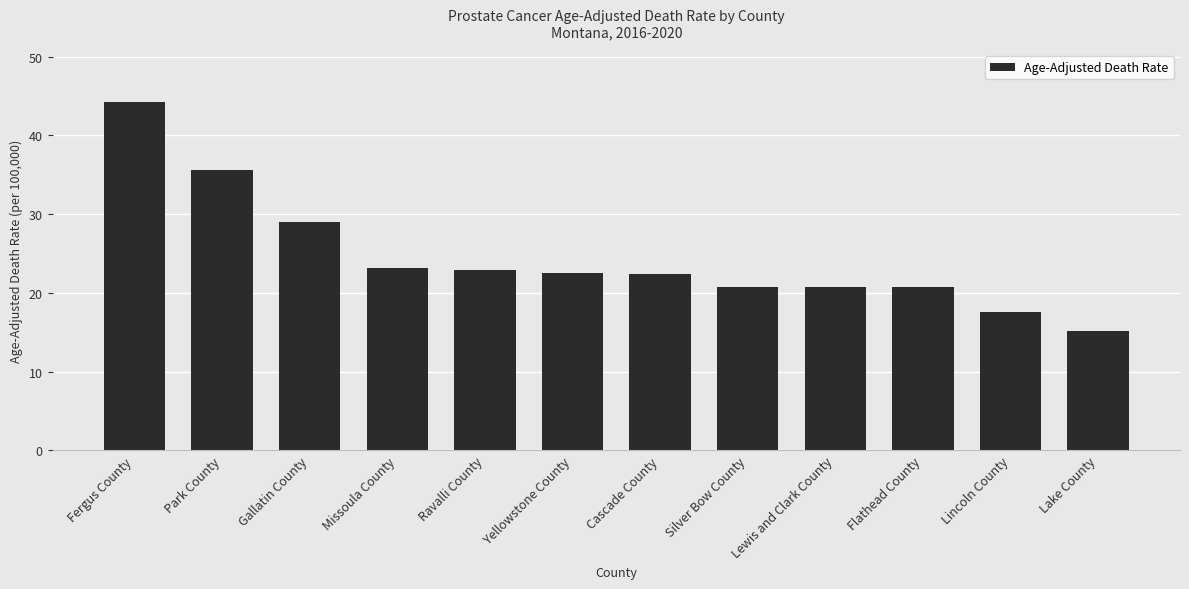

What is the sum of the values at Yellowstone County and Fergus County?

66.7